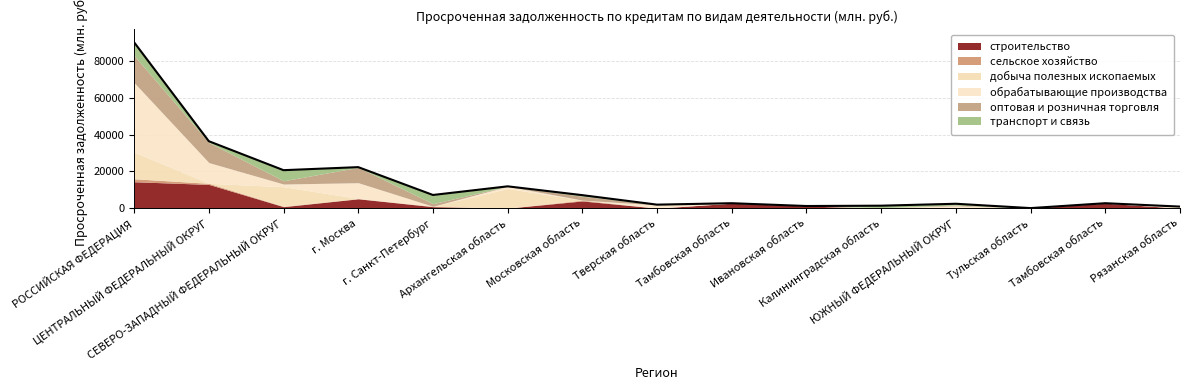

List the labels in order of value, largest first.

РОССИЙСКАЯ ФЕДЕРАЦИЯ, ЦЕНТРАЛЬНЫЙ ФЕДЕРАЛЬНЫЙ ОКРУГ, г. Москва, СЕВЕРО-ЗАПАДНЫЙ ФЕДЕРАЛЬНЫЙ ОКРУГ, Архангельская область, г. Санкт-Петербург, Московская область, Тамбовская область, Тамбовская область, ЮЖНЫЙ ФЕДЕРАЛЬНЫЙ ОКРУГ, Тверская область, Калининградская область, Ивановская область, Рязанская область, Тульская область